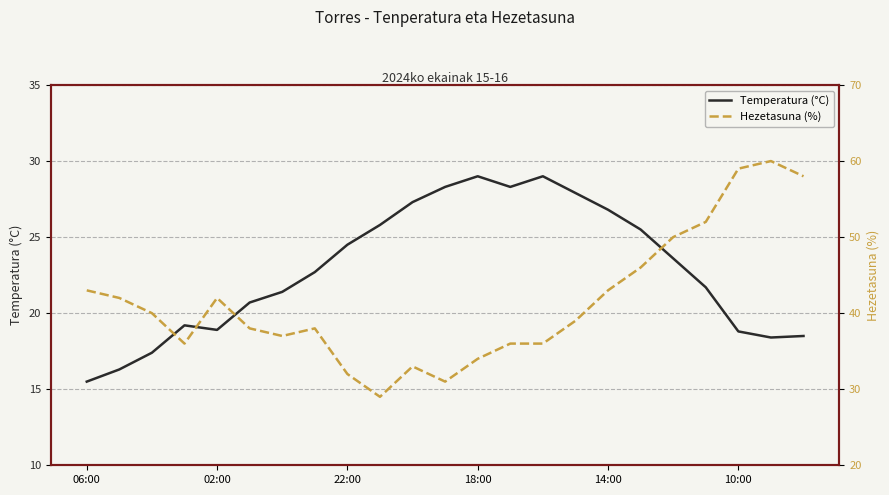

What are all the series names shown in the legend?

Temperatura (°C), Hezetasuna (%)